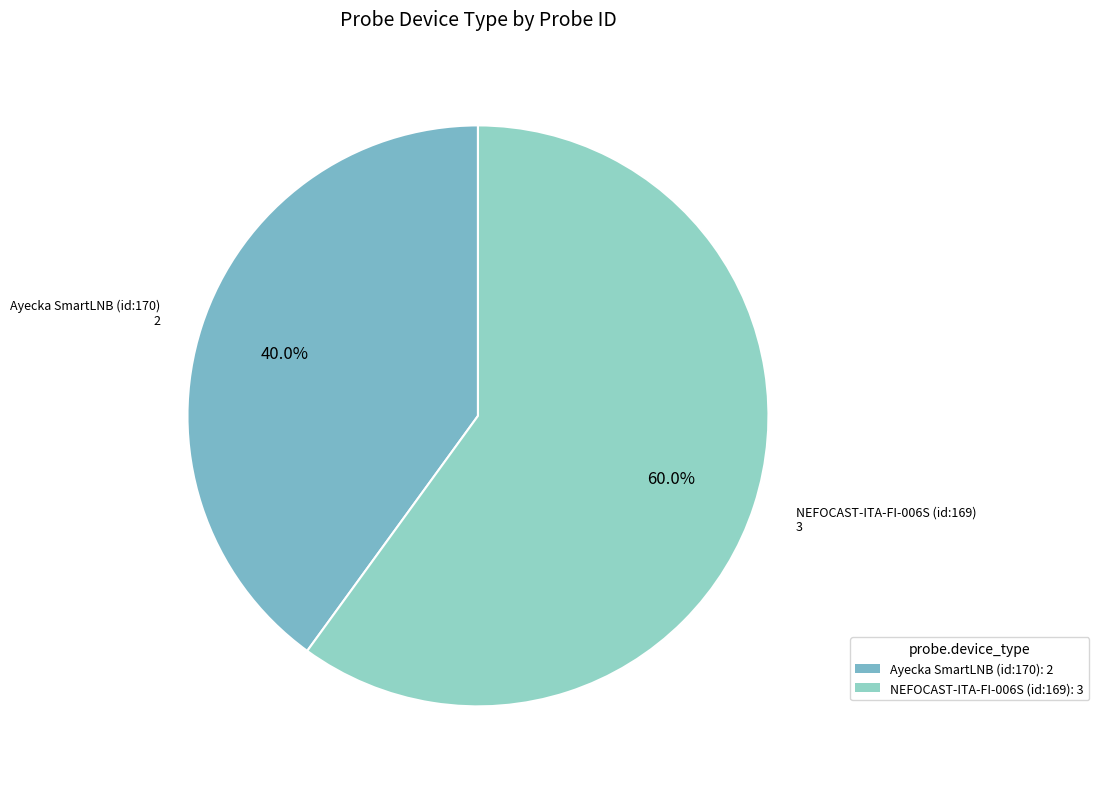

Is there any slice that represents more than half of the pie?

Yes